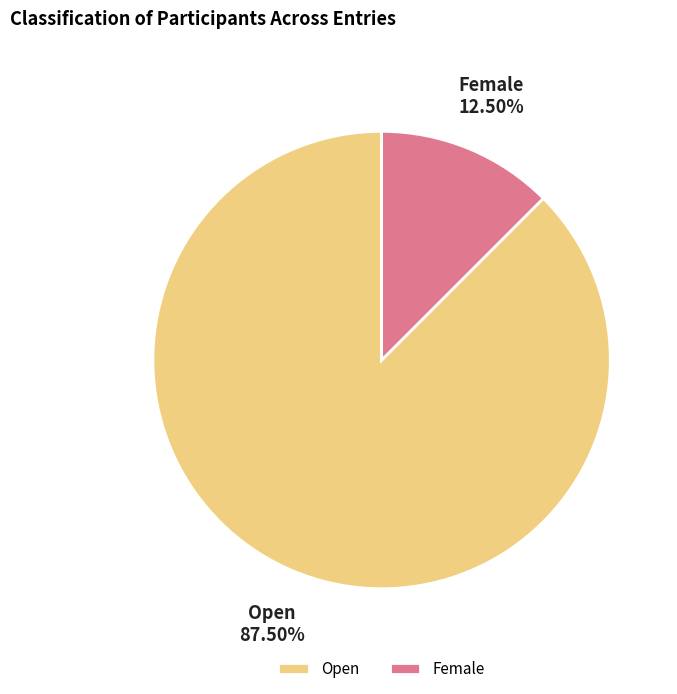

Rank the categories by value from lowest to highest.

Female, Open